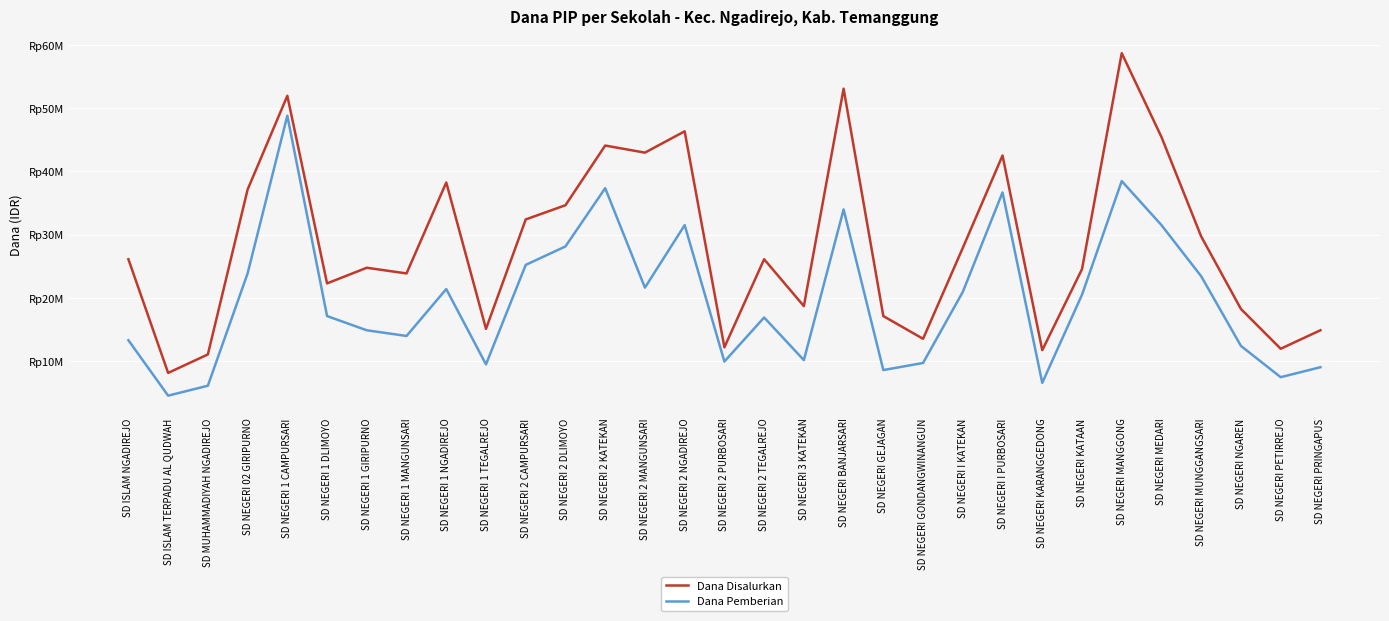

At which label does Dana Pemberian reach its peak?

SD NEGERI 1 CAMPURSARI